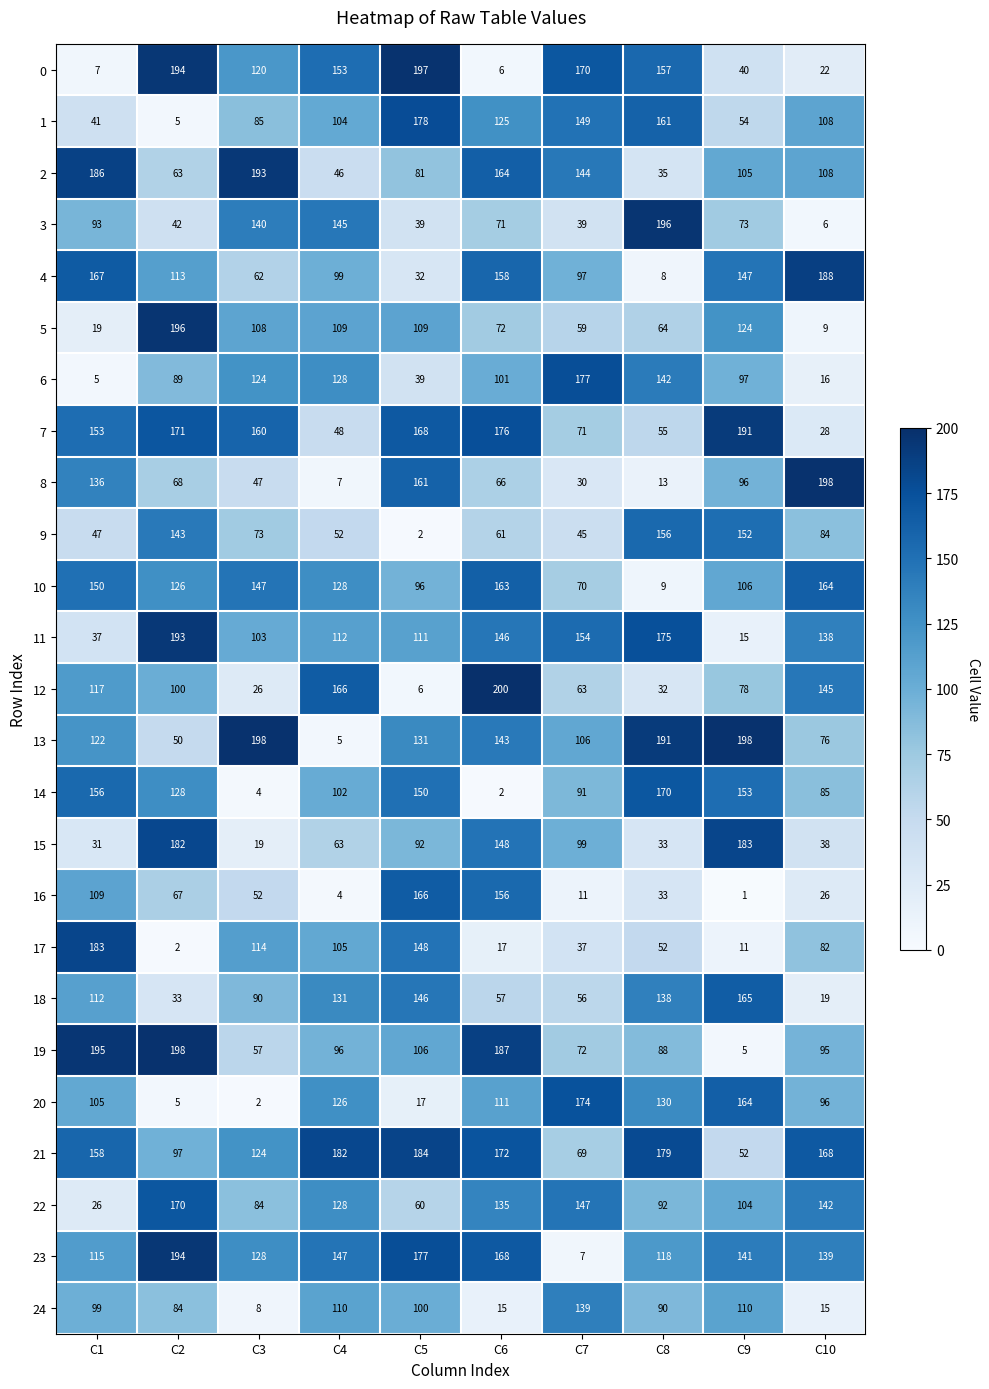

What is the difference between the highest and lowest values at C2?

196